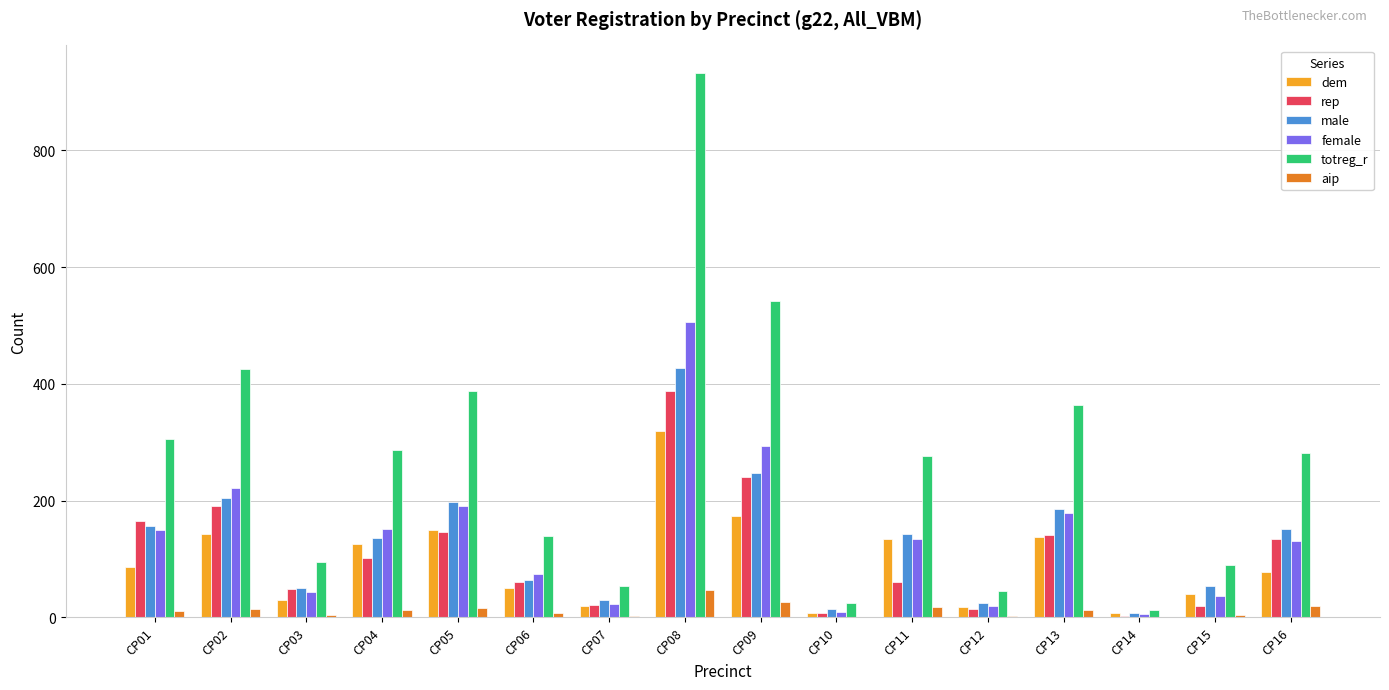

Is the value of totreg_r at CP05 greater than the value of female at CP09?

Yes